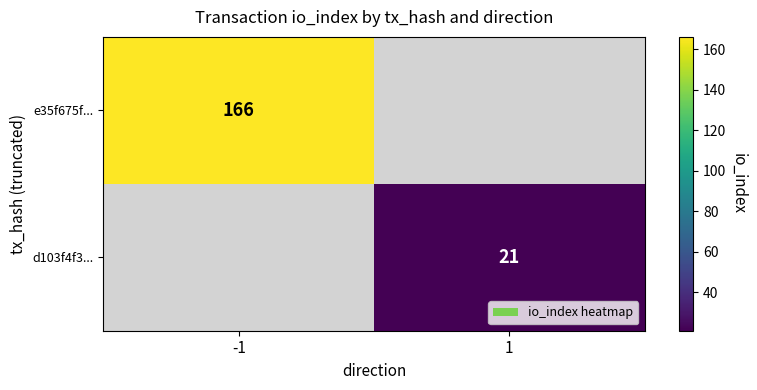

Is the value of d103f4f3... at 1 greater than the value of e35f675f... at -1?

No